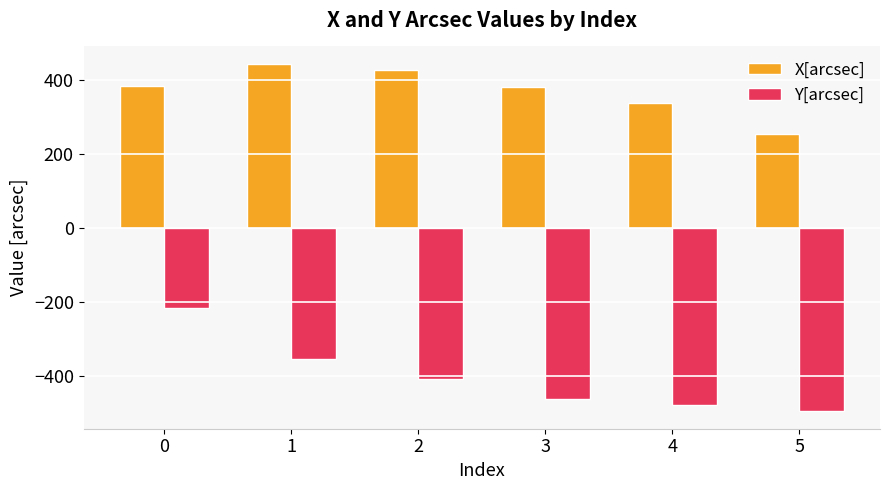

Rank the series by their maximum value, from highest to lowest.

X[arcsec], Y[arcsec]